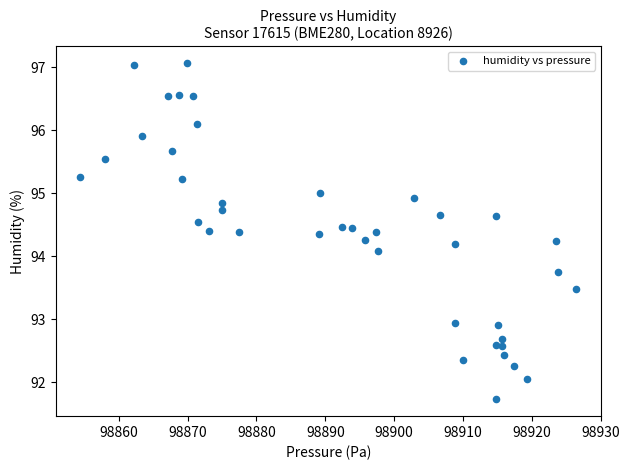

What is the range of X values (max minus min)?

72.0